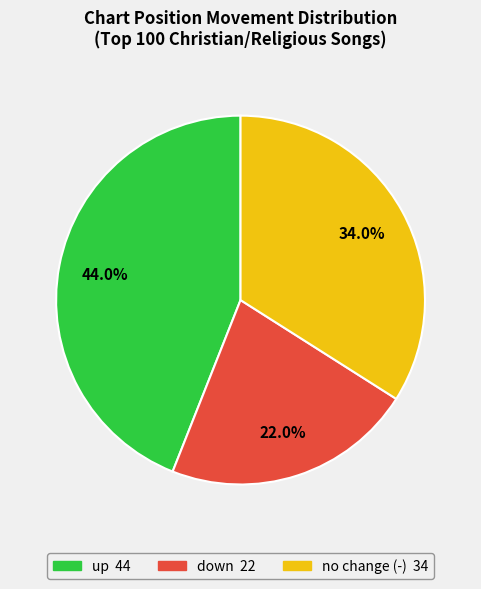

Is there a majority slice in this chart?

No